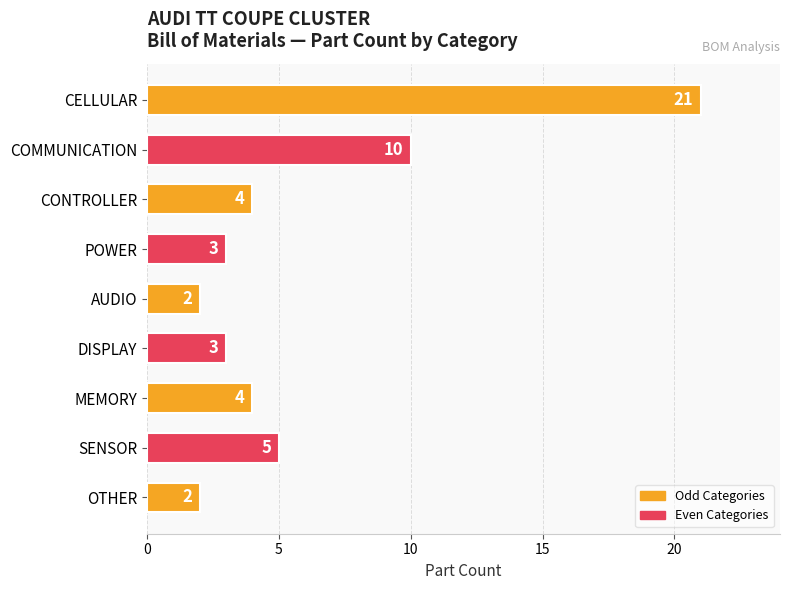

What is the ratio of the value at AUDIO to the value at DISPLAY?

0.7